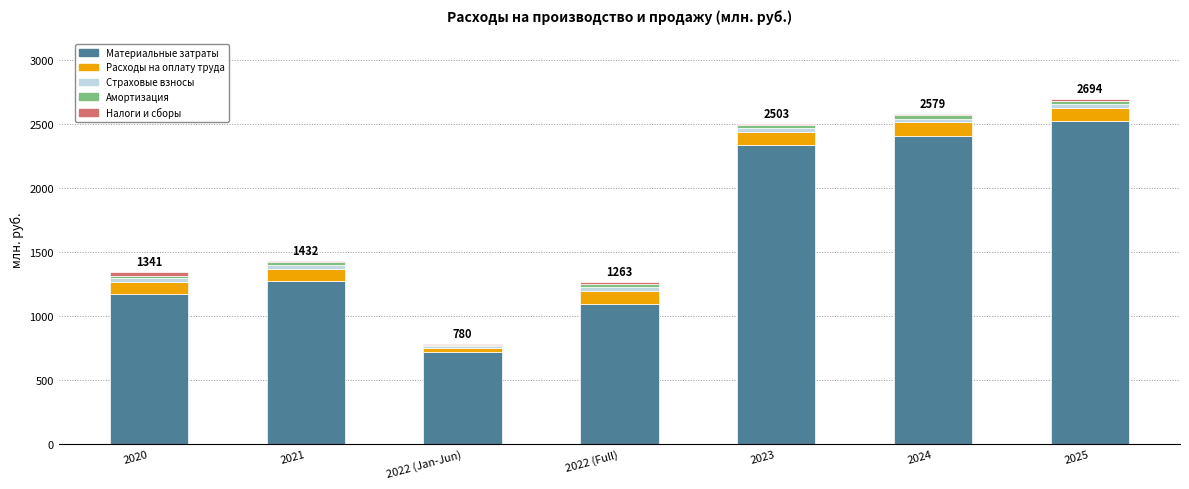

At which label is Материальные затраты closest to 1619?

2021